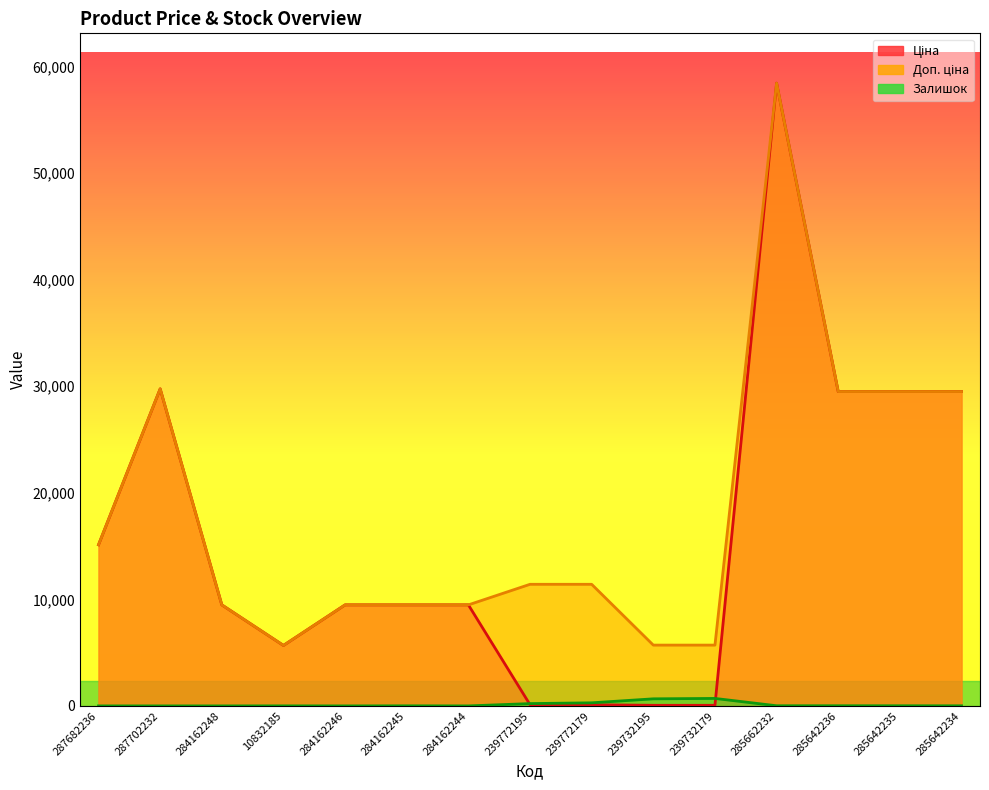

True or false: Залишок has a value of -295.9 at 284162244.

False